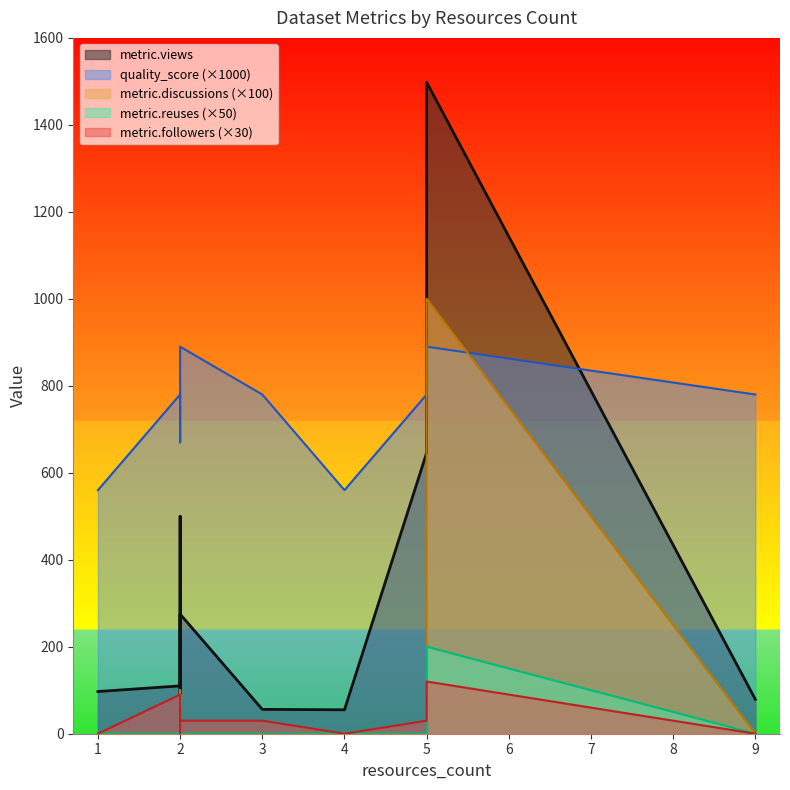

What value does the metric.followers series have at 2?

1.0